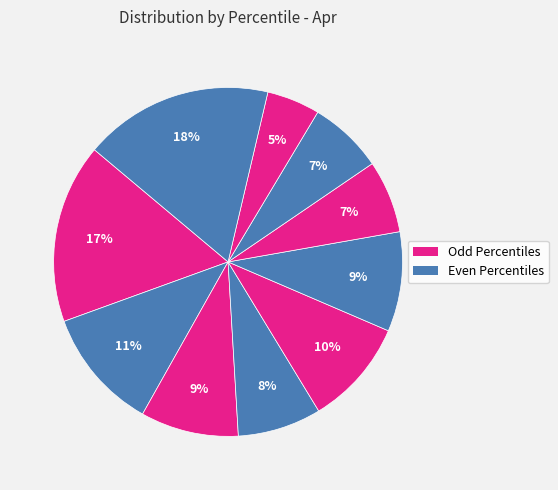

To the nearest percent, what is the difference between the largest and smallest slice percentages?

13%